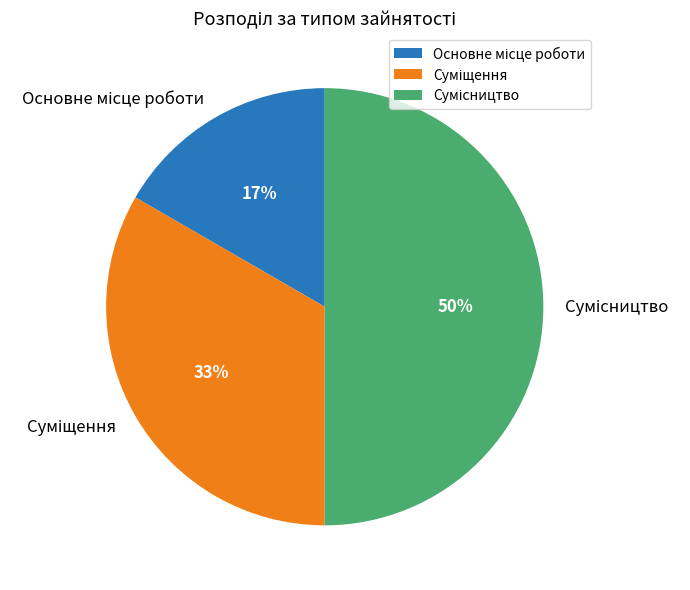

To the nearest percent, what is the difference between the largest and smallest slice percentages?

33%